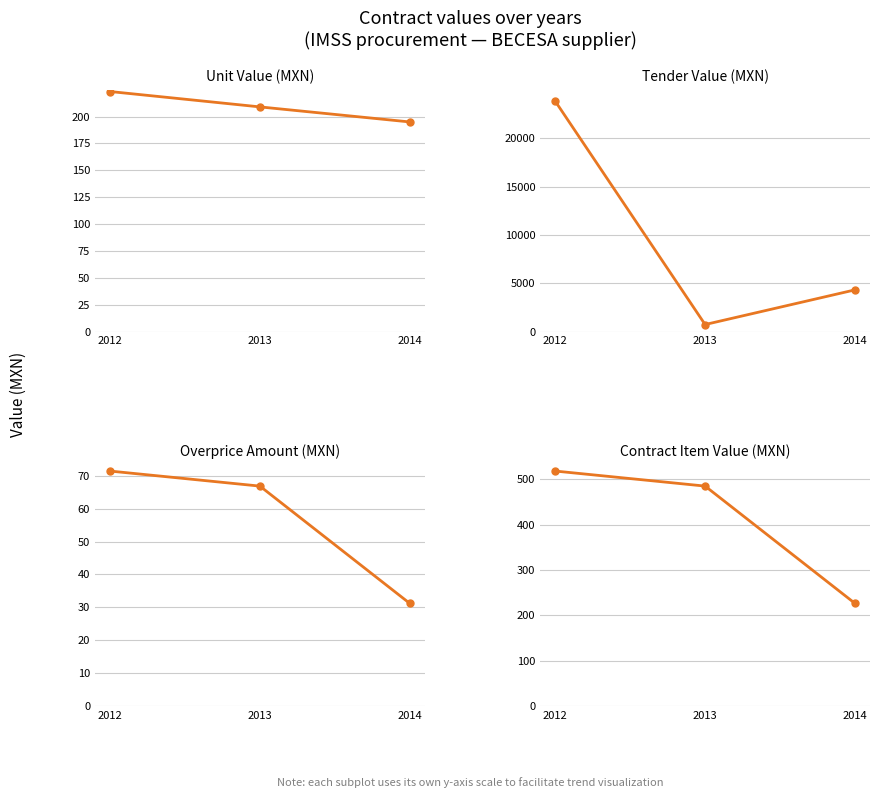

Where does the contracts.items.valueMxIMSS series first go above 484?

2012